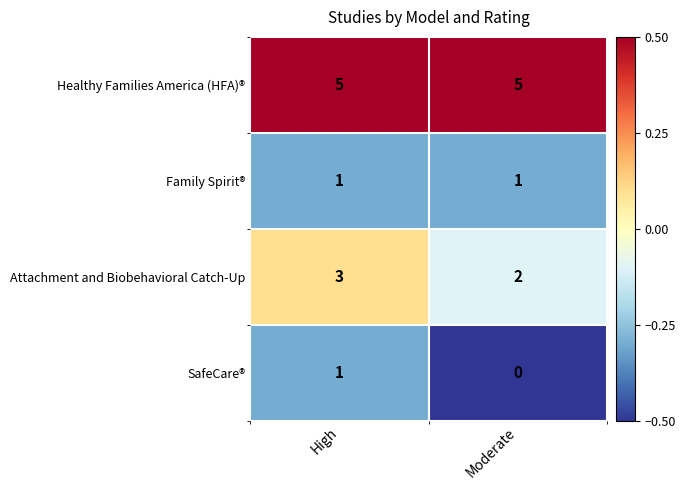

What value does the Attachment and Biobehavioral Catch-Up series have at High?

3